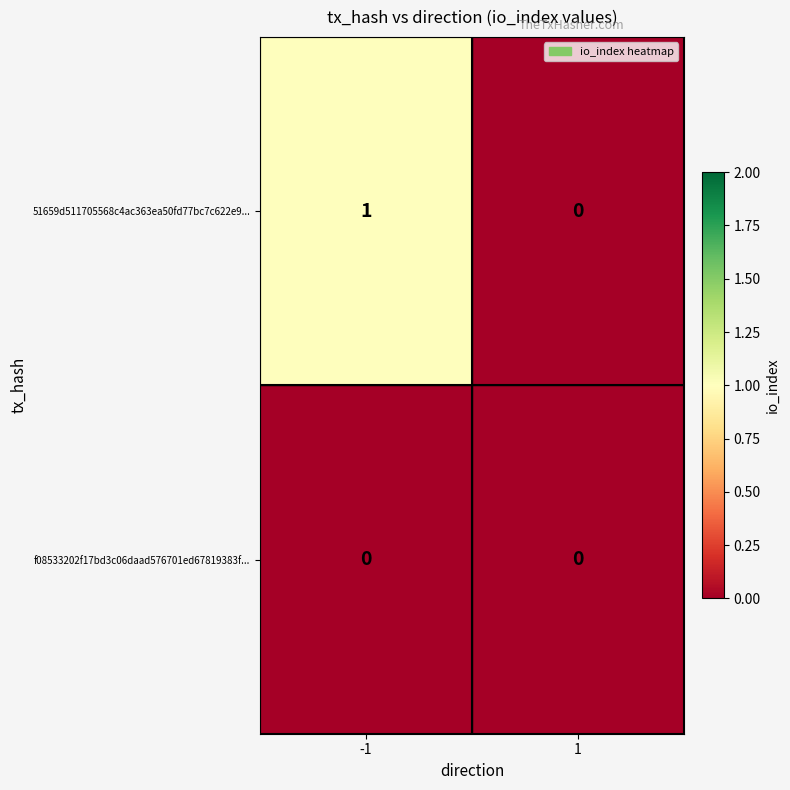

How many data points does each series have?

2